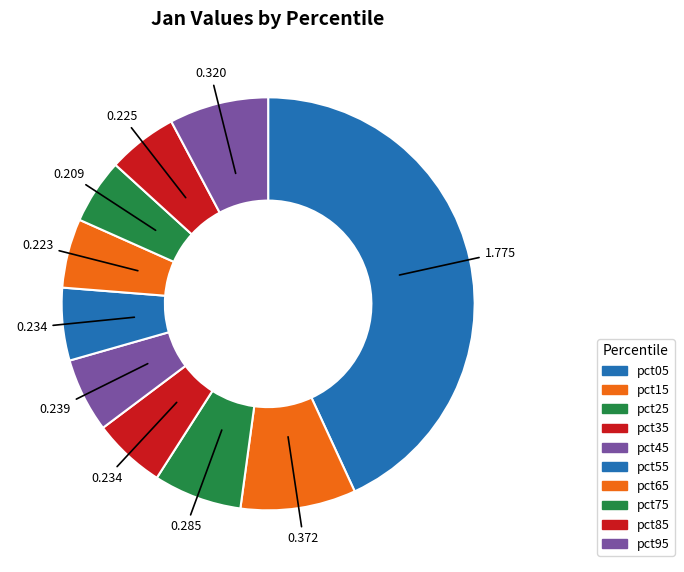

Rank the categories by value from lowest to highest.

pct75, pct65, pct85, pct55, pct35, pct45, pct25, pct95, pct15, pct05